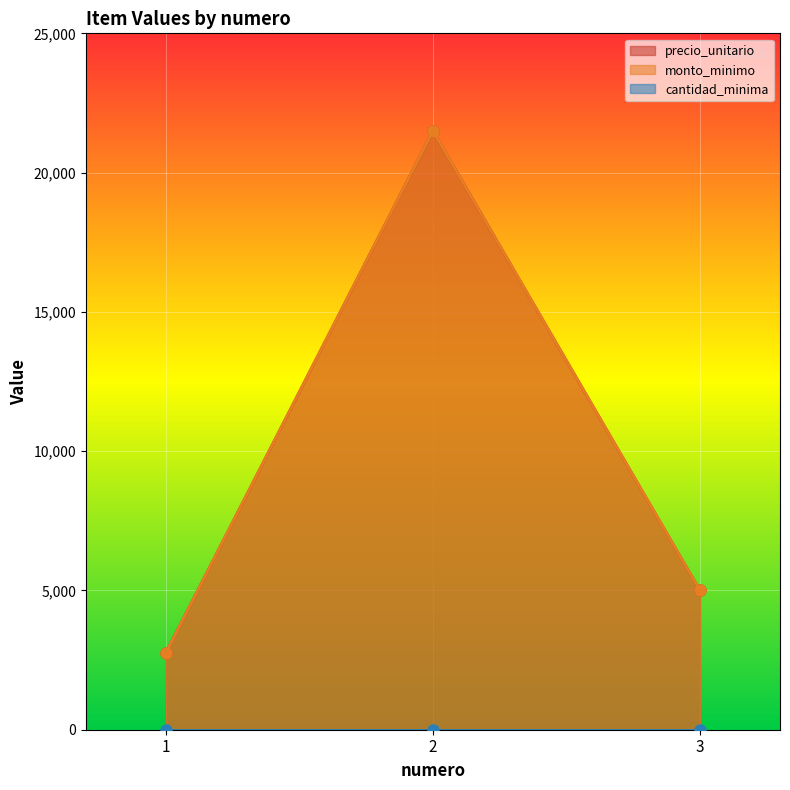

What is the difference between the highest and lowest values at 2?

21500